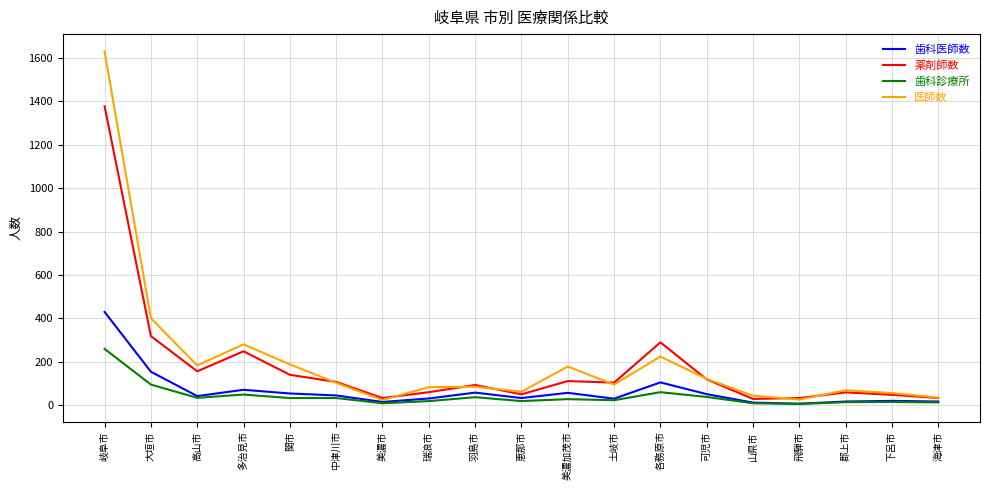

What is the total value across all series at 郡上市?

163